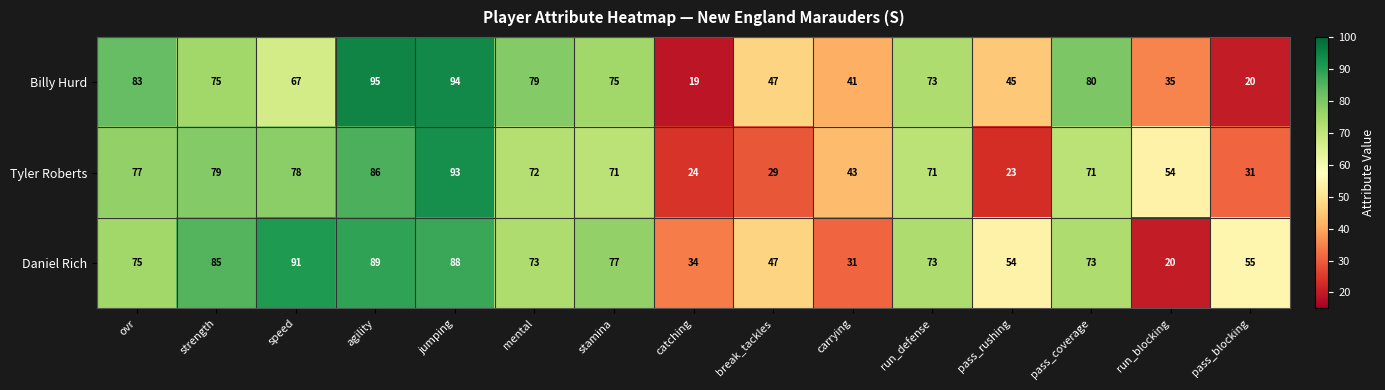

What is the minimum value shown in the chart?

19